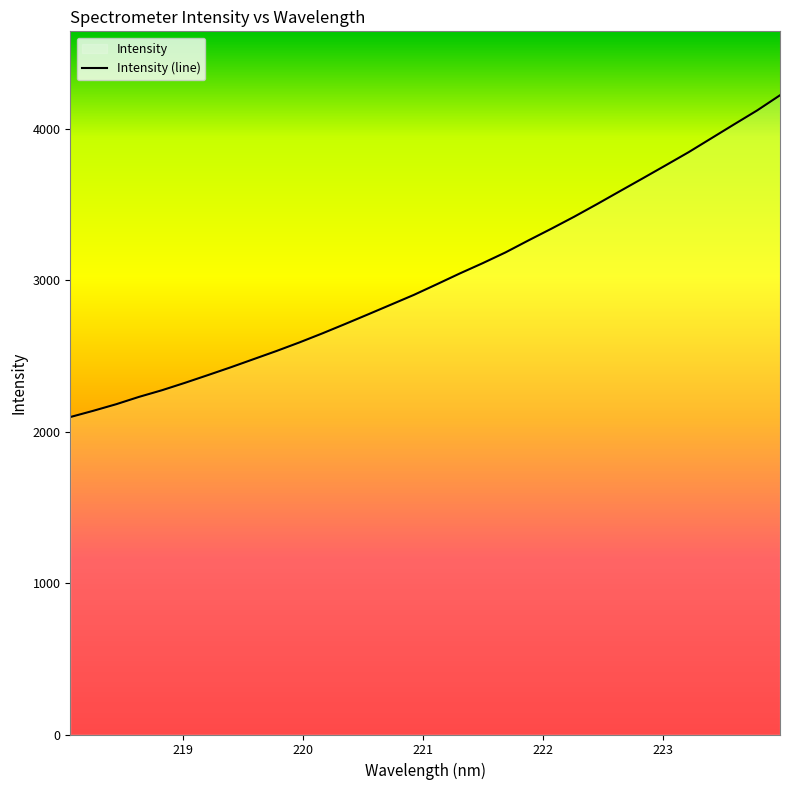

Rank the categories by value from lowest to highest.

218.0596, 218.2508, 218.442, 218.6332, 218.8244, 219.0156, 219.2067, 219.3979, 219.589, 219.7801, 219.9712, 220.1623, 220.3533, 220.5444, 220.7354, 220.9264, 221.1174, 221.3083, 221.4993, 221.6902, 221.8812, 222.0721, 222.263, 222.4538, 222.6447, 222.8355, 223.0264, 223.2172, 223.408, 223.5987, 223.7895, 223.9802